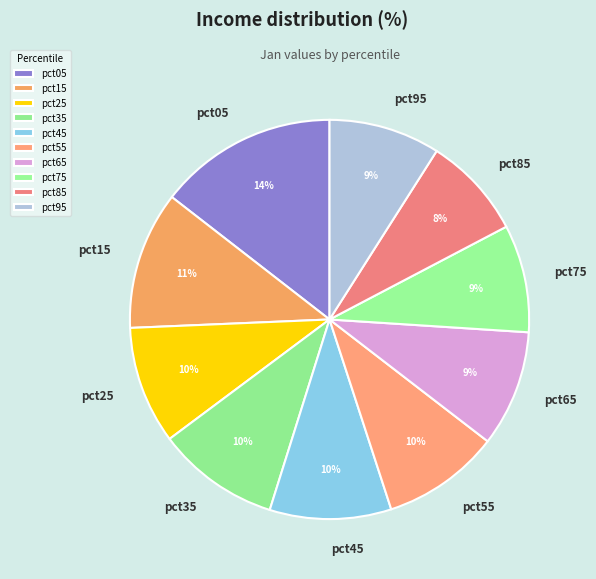

To the nearest percent, what portion does pct15 represent?

11%